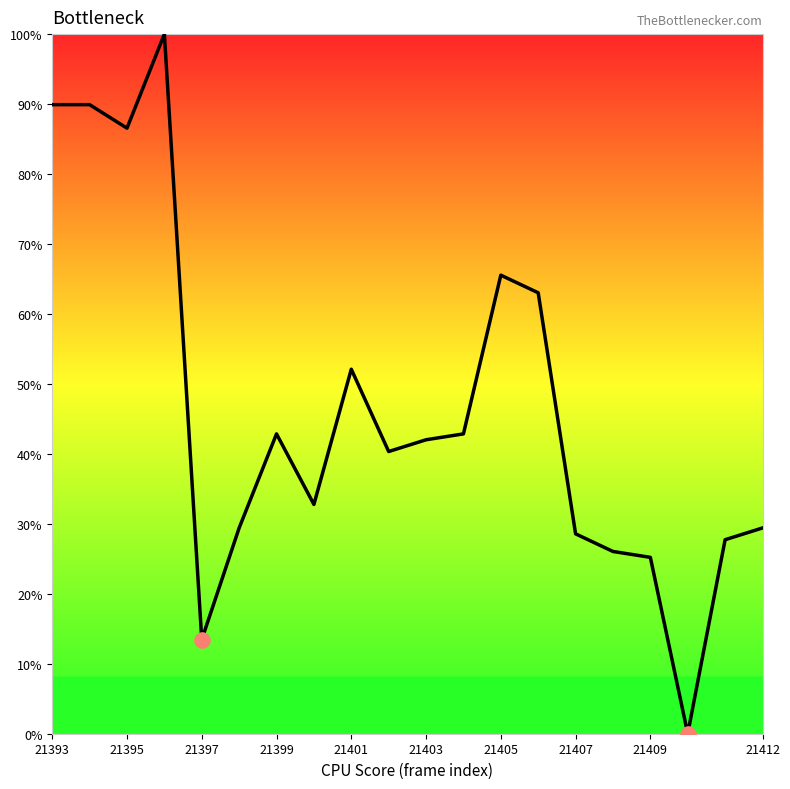

What is the maximum value shown in the chart?

100.0